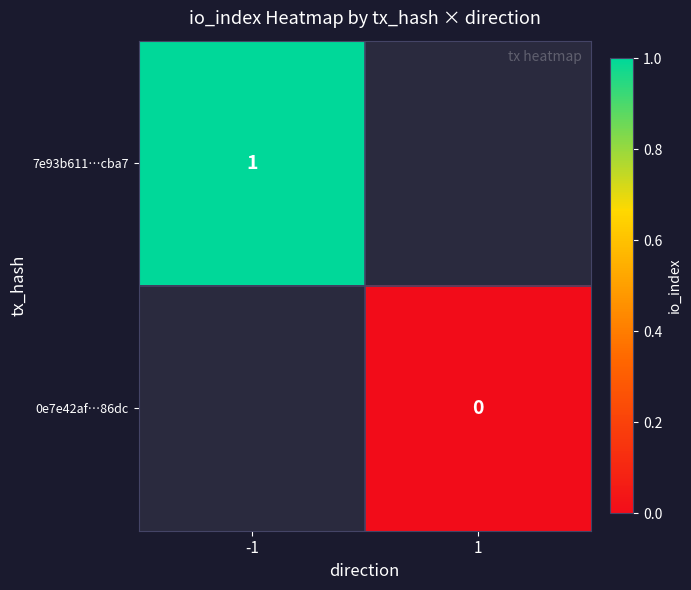

The value of 7e93b611…cba7 at -1 is 0. True or false?

False